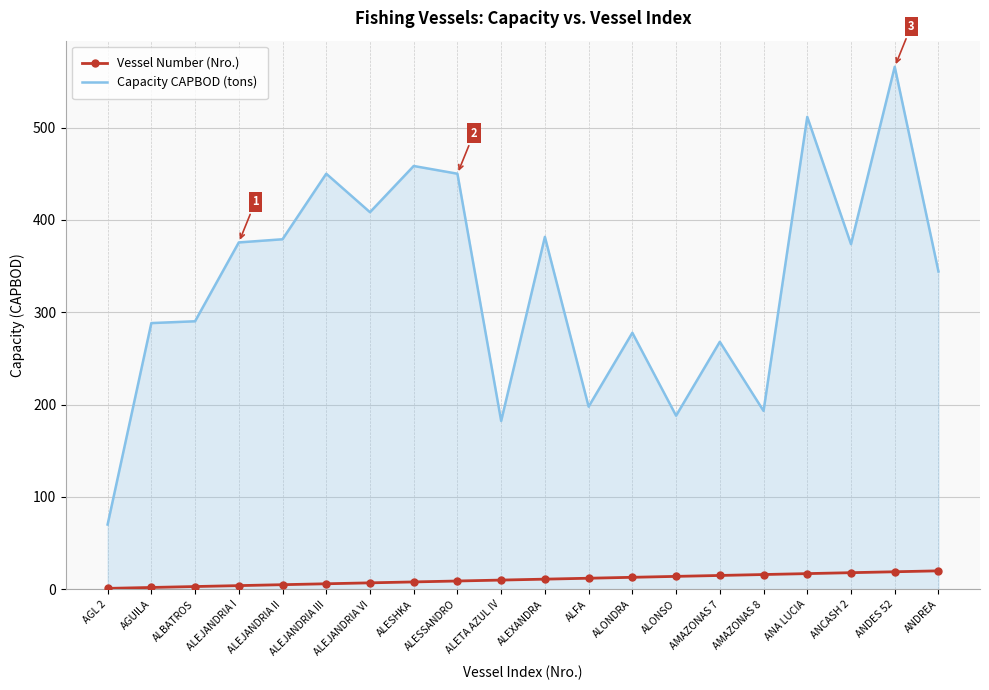

True or false: Capacity CAPBOD (tons) and Vessel Number (Nro.) cross at least once.

False